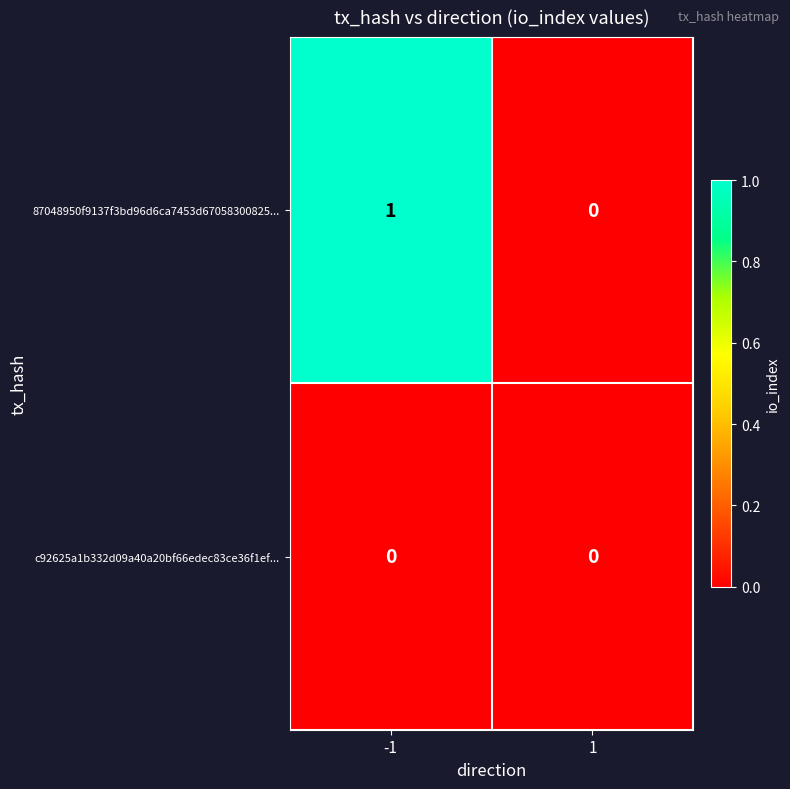

What is the maximum value shown in the chart?

1